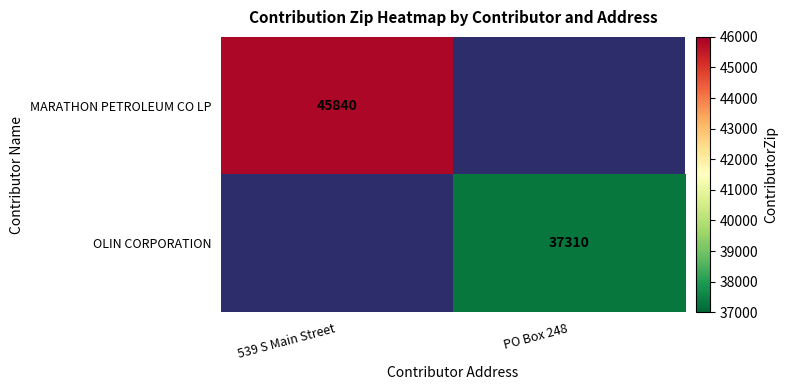

At which category does the chart reach its peak across all series?

539 S Main Street